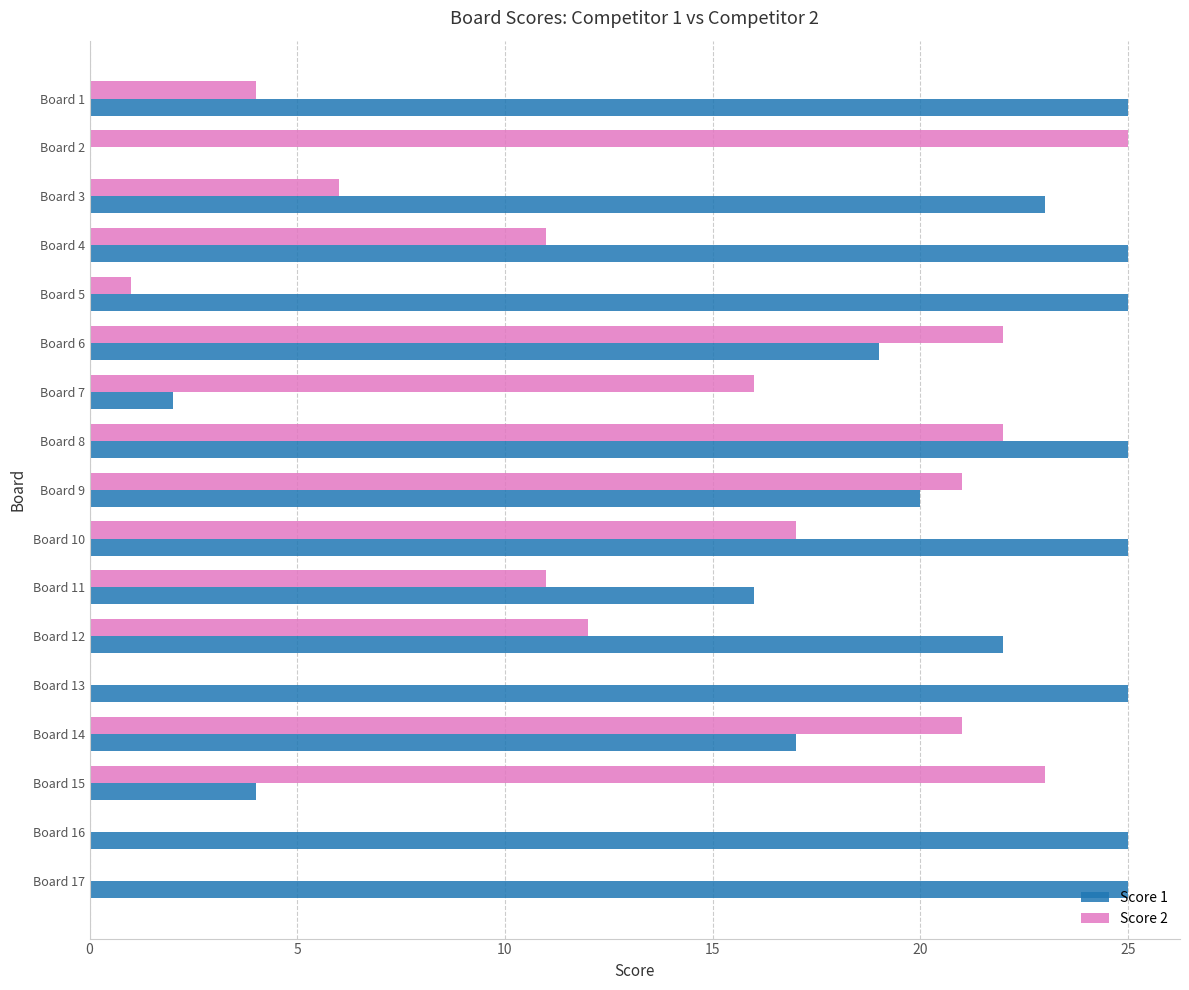

What is the sum of all Score 1 values?

323